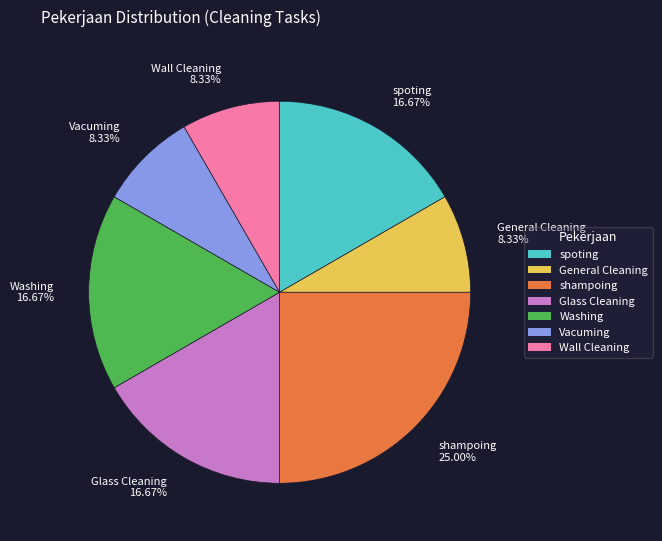

Does any single category account for the majority?

No